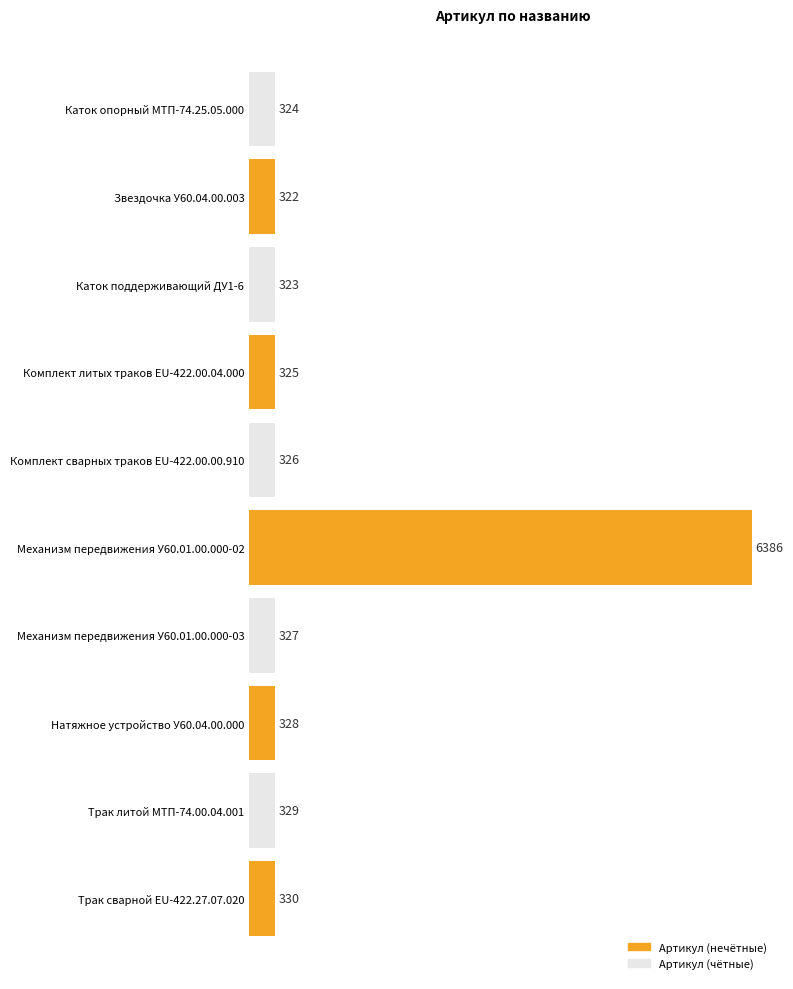

Which label corresponds to the largest value in the chart?

Механизм передвижения У60.01.00.000-02